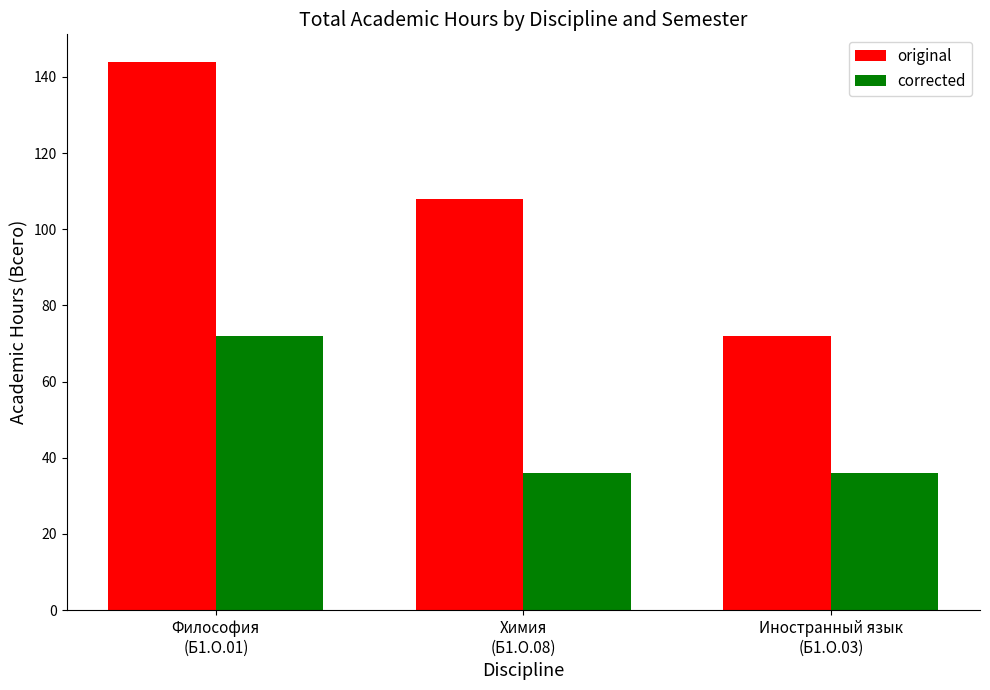

List the series in order of their peak value, lowest first.

corrected, original